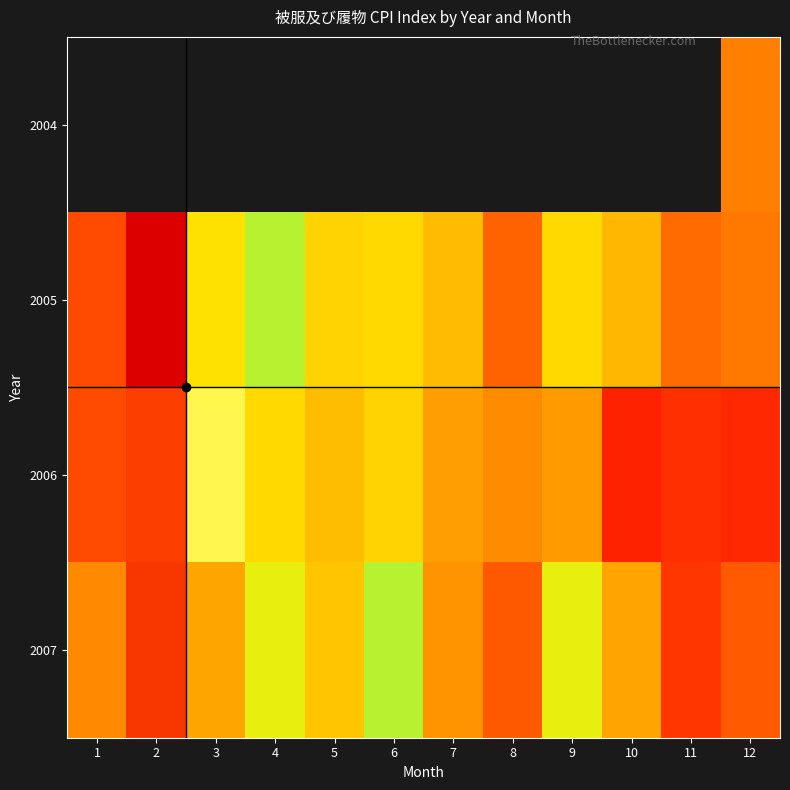

Is it true that 2005 equals 162.8 at 4?

False